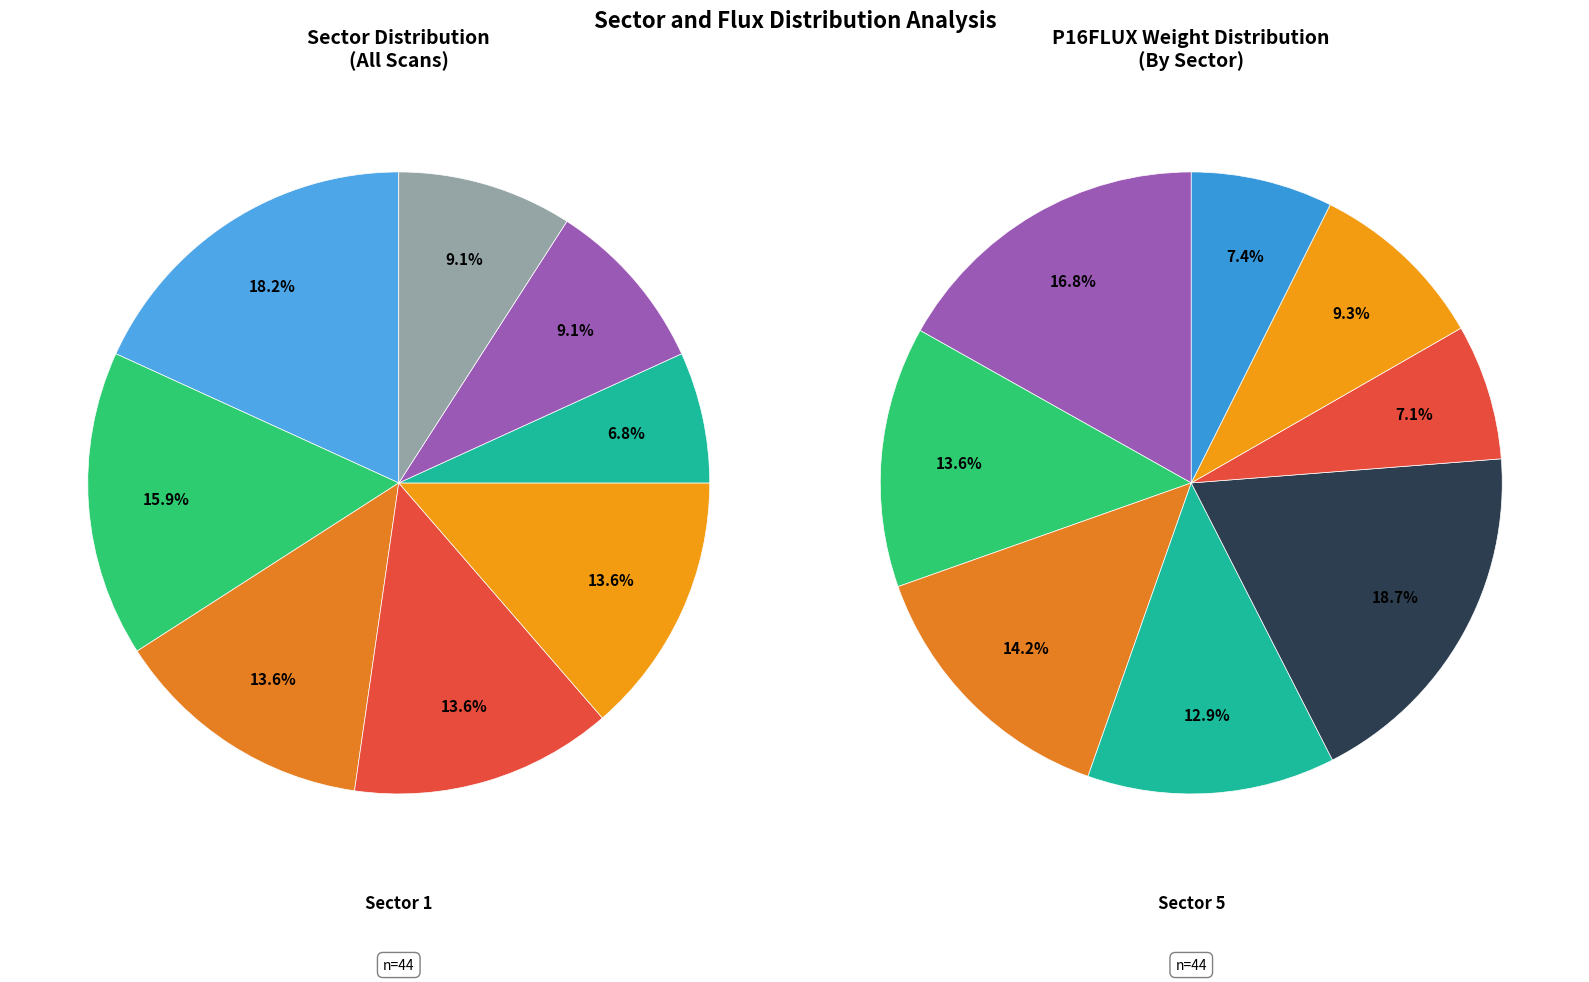

To the nearest percent, what is the combined percentage of Sector 5 and Sector 3?

33%